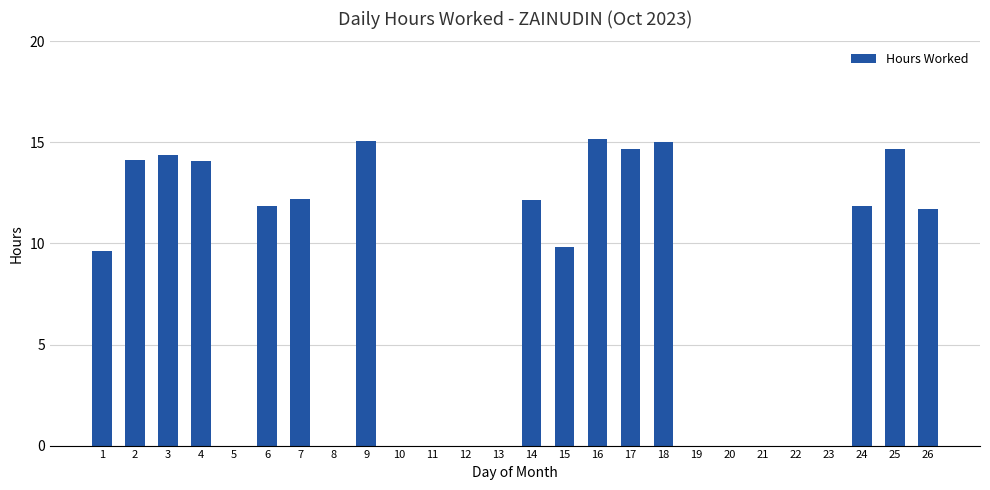

What is the sum of the values at 23 and 25?

14.7